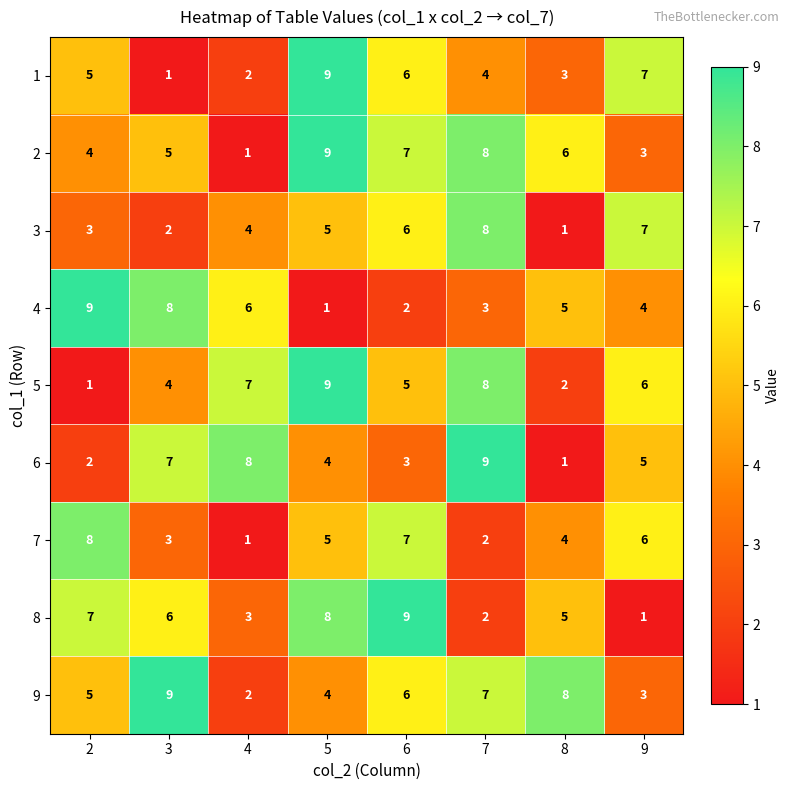

At which label is 4 closest to 5?

8